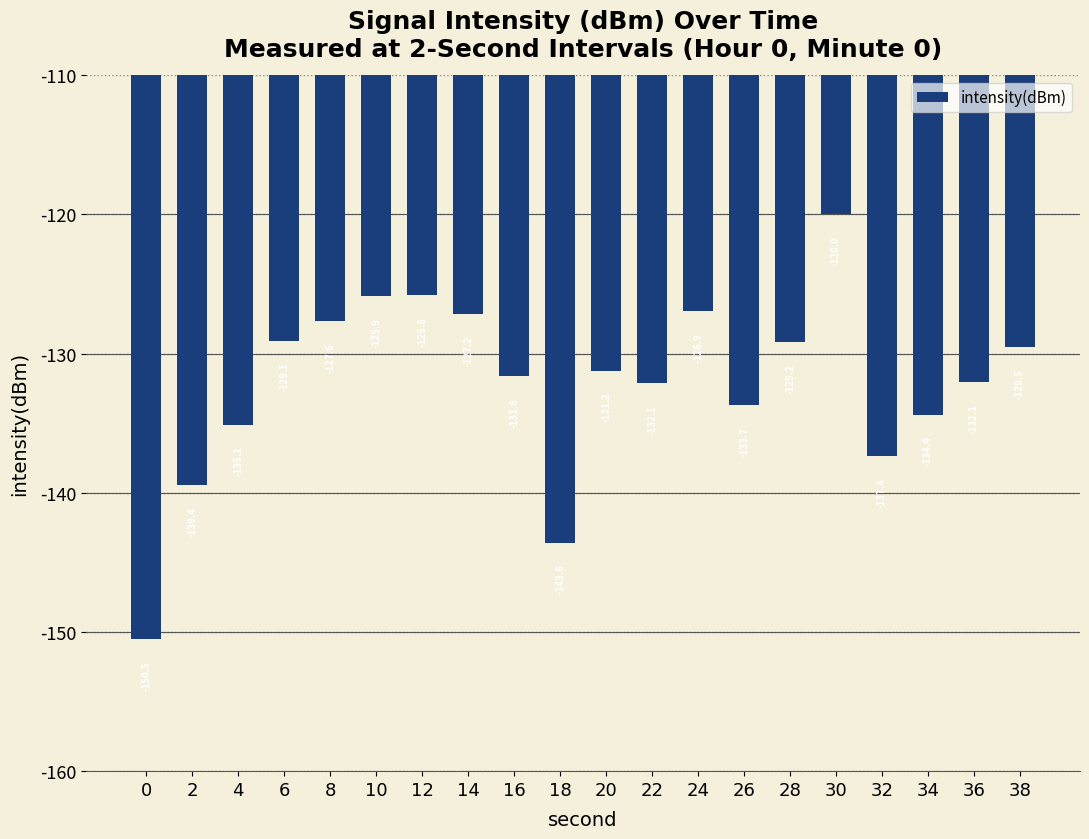

What value does the data have at 36?

-132.1